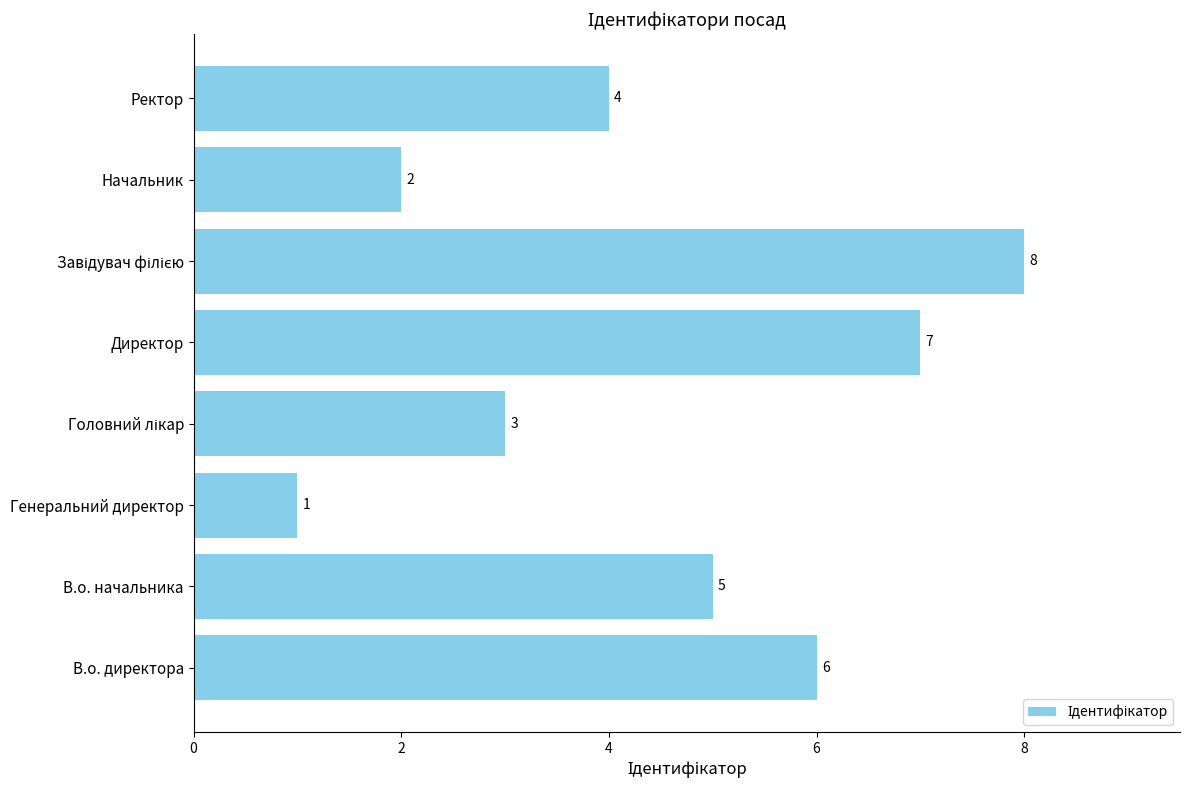

Reading top to bottom, list all the values displayed in this chart.

4	2	8	7	3	1	5	6